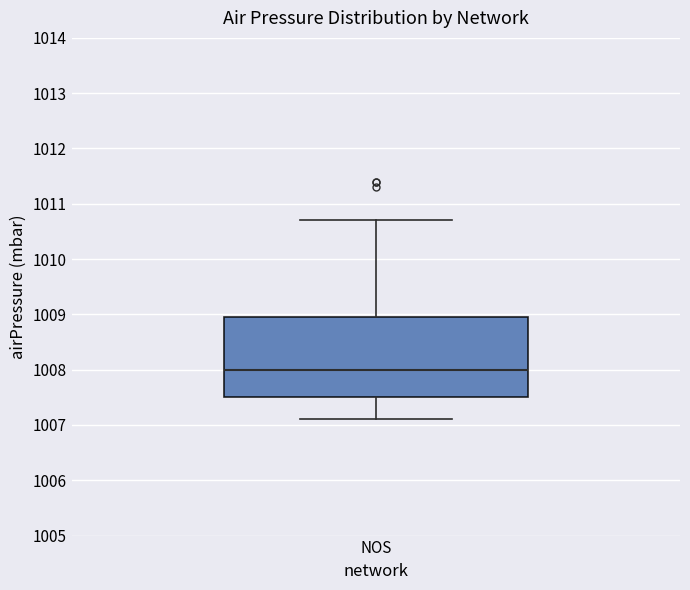

Read this box plot against the y-axis: the position of the median line, the range covered by the box, and the ends of both whiskers. The values are not printed on the chart, so give them approximately, as read against the axis.

median 1008.0, box 1007.5 to 1009.0, whiskers 1007.1 to 1010.7